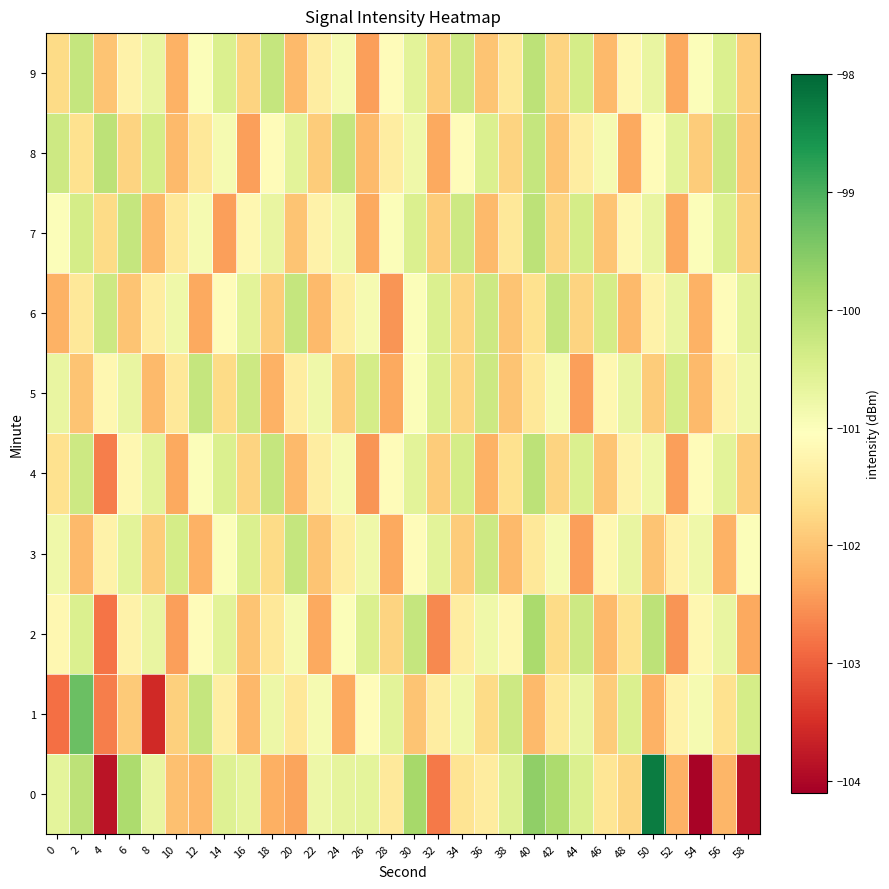

Rank the series at 42 from highest to lowest value.

row_0, row_6, row_3, row_5, row_1, row_2, row_4, row_7, row_9, row_8